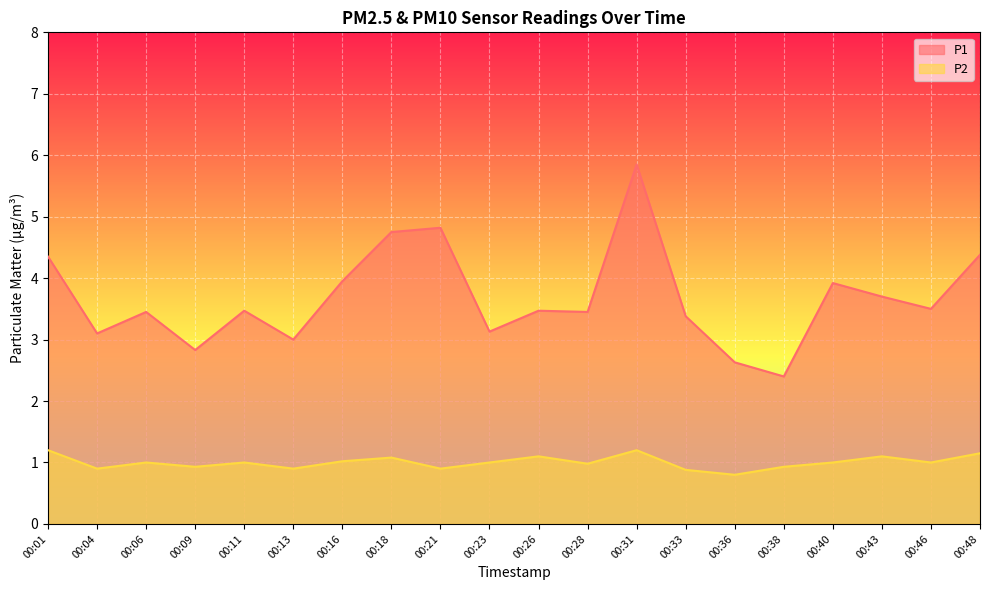

How many lines are shown in the chart?

2